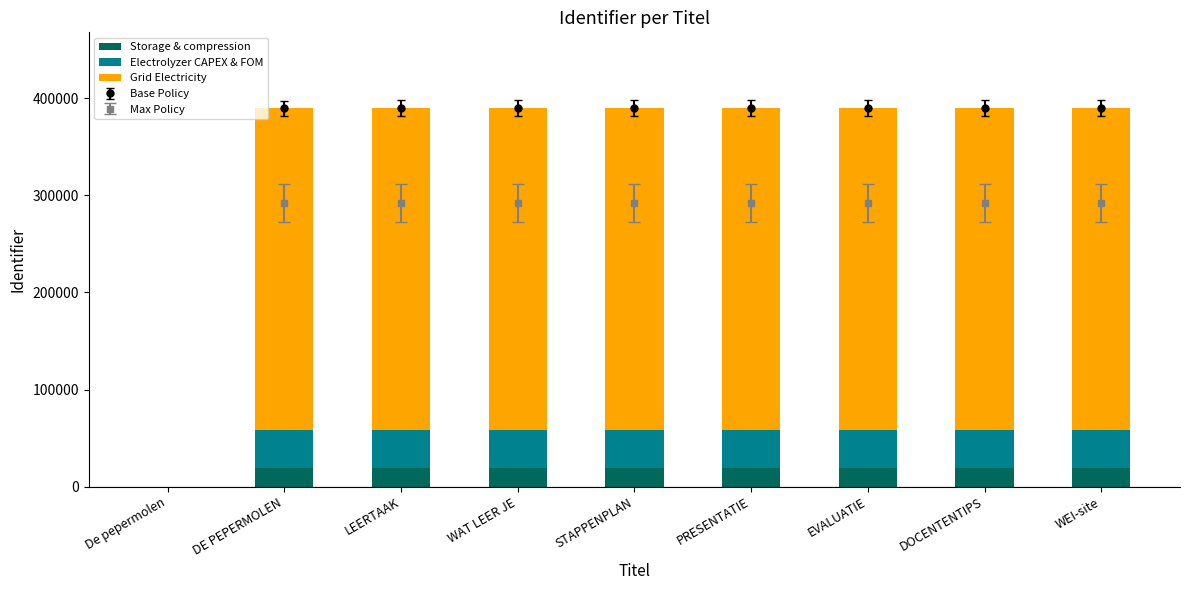

What is the label of the 7th bar from the right?

LEERTAAK